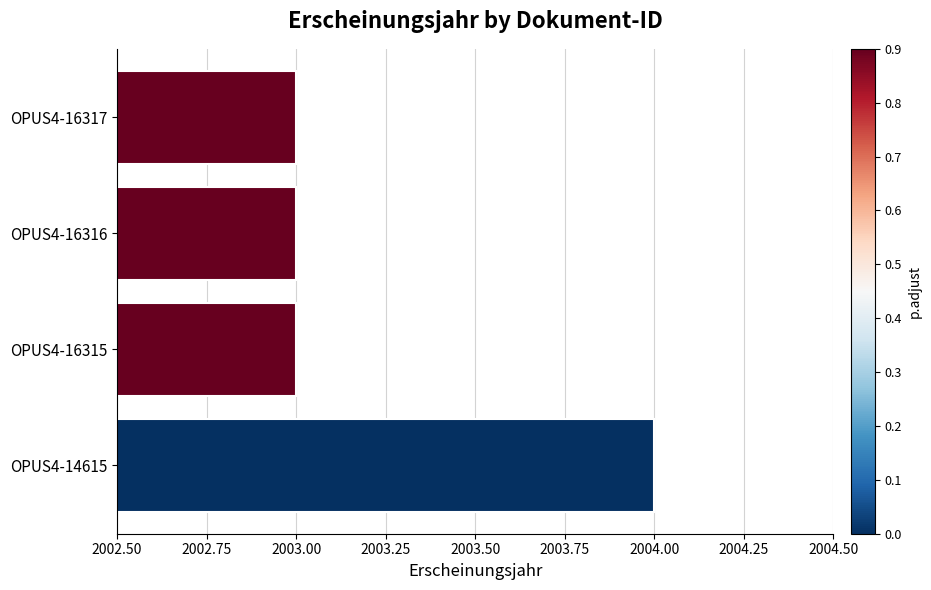

At which category does the chart reach its peak across all series?

OPUS4-14615